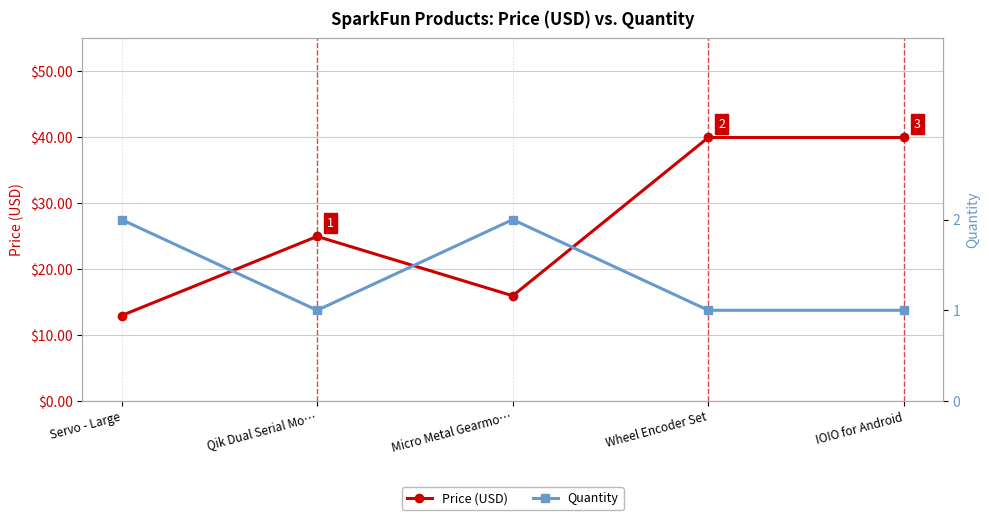

Reading right to left, what are all the values shown in this chart?

Price (USD): IOIO for Android=40.0	Wheel Encoder Set=40.0	Micro Metal Gearmo…=15.9	Qik Dual Serial Mo…=24.9	Servo - Large=12.9
Quantity: IOIO for Android=1.0	Wheel Encoder Set=1.0	Micro Metal Gearmo…=2.0	Qik Dual Serial Mo…=1.0	Servo - Large=2.0